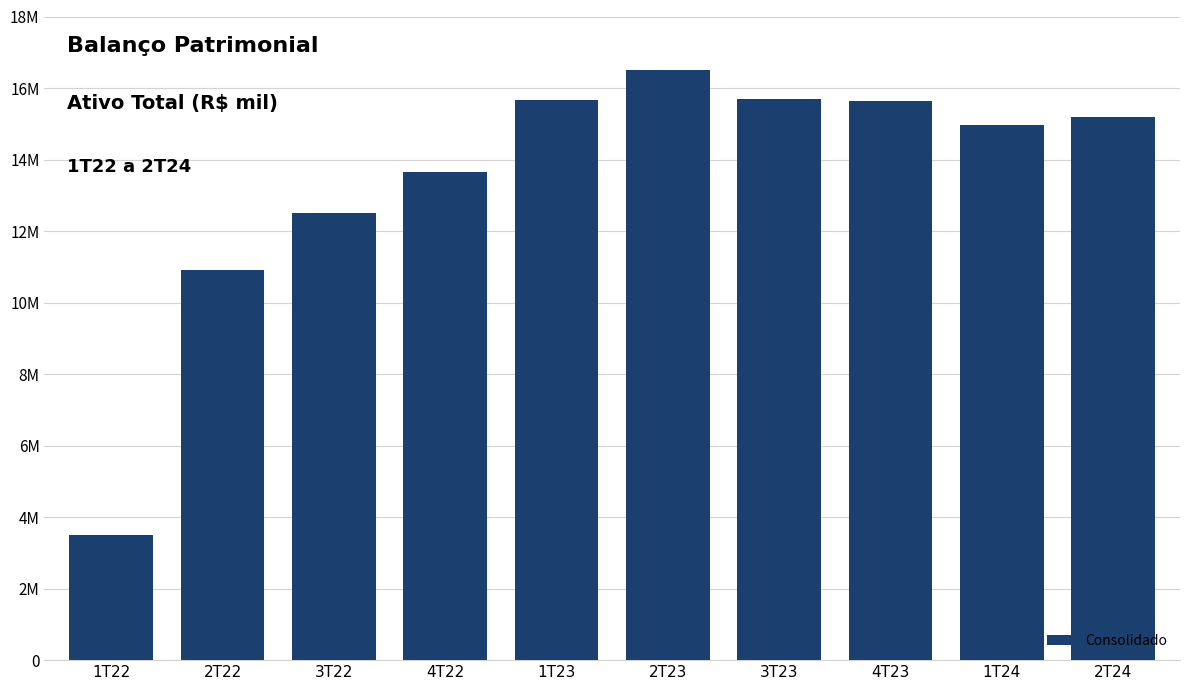

Which has a higher value, 2T24 or 4T22?

2T24